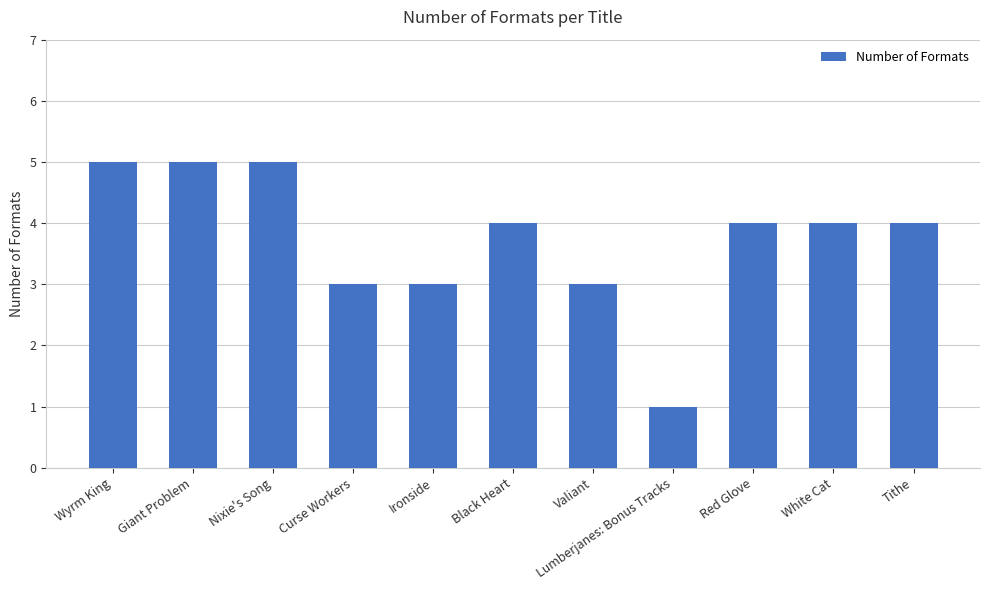

What is the label of the 6th bar from the left?

Black Heart